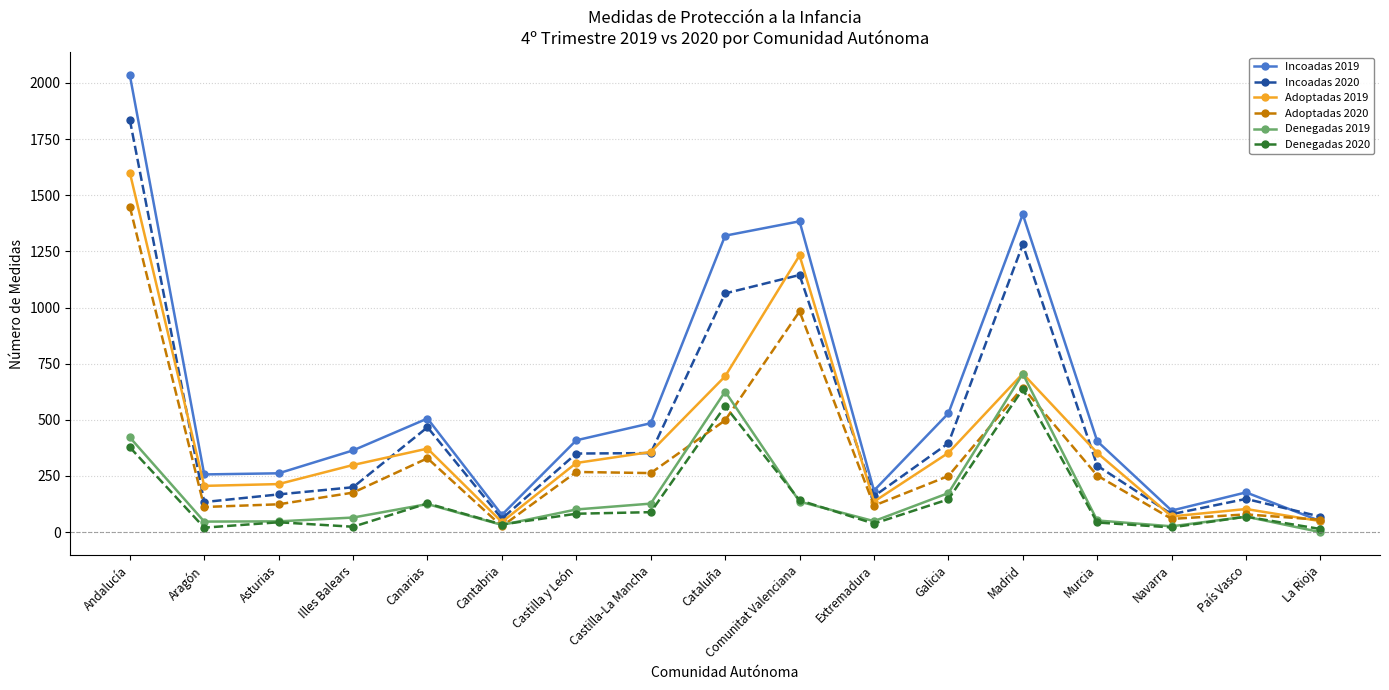

Rank the series by their maximum value, from highest to lowest.

Incoadas 2019, Incoadas 2020, Adoptadas 2019, Adoptadas 2020, Denegadas 2019, Denegadas 2020